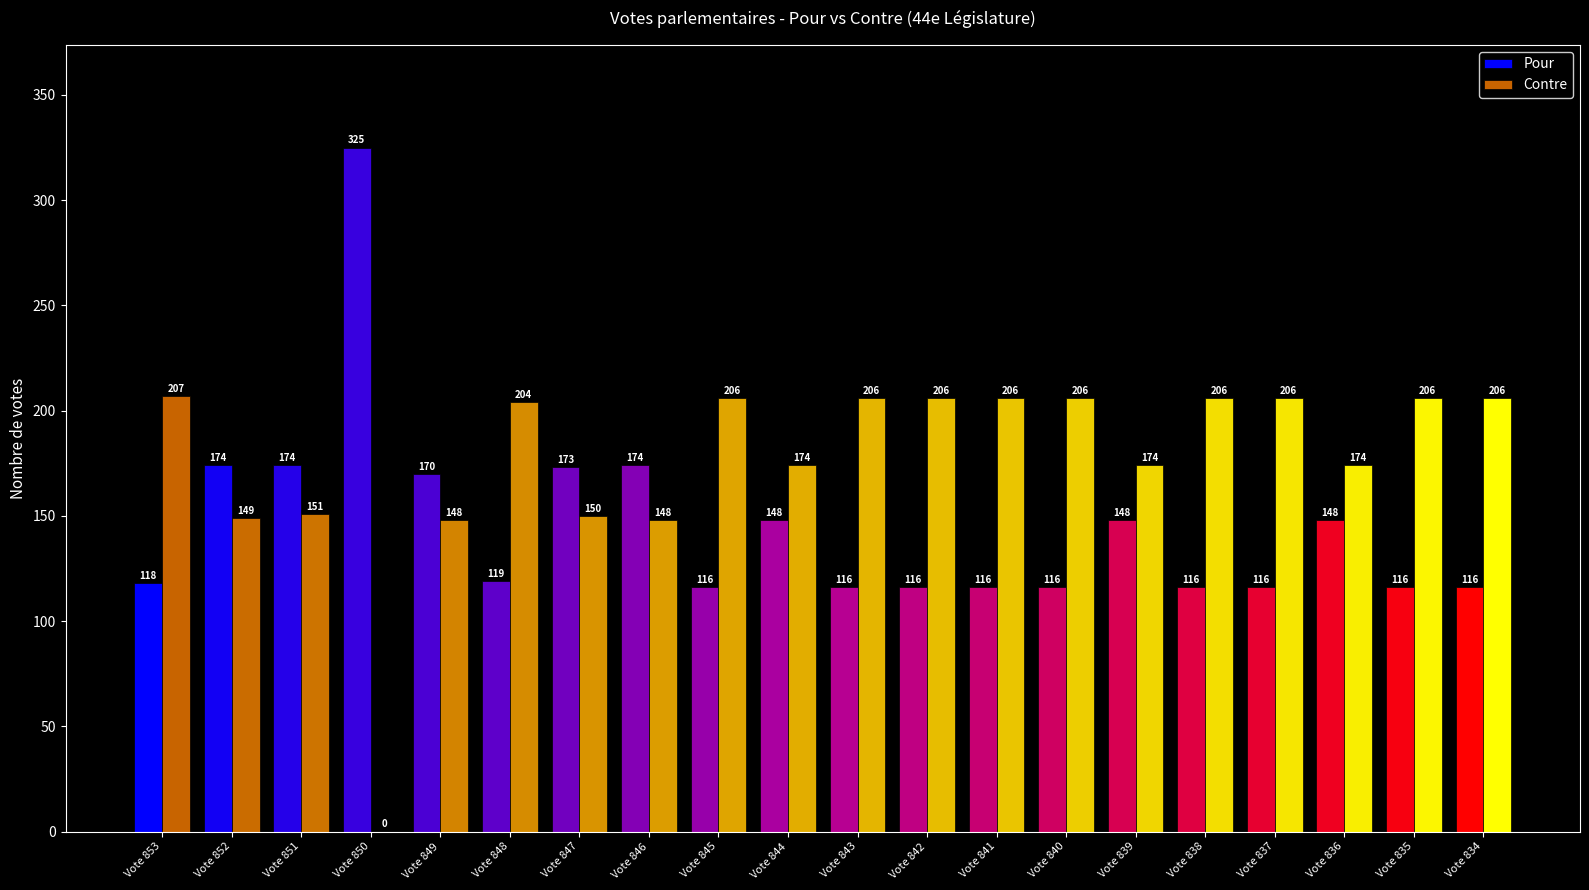

What is the total value across all series at Vote 841?

322